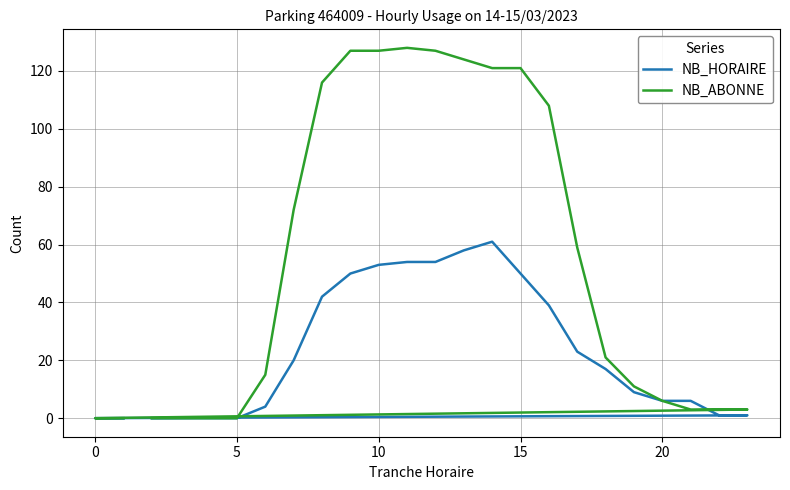

How many lines are shown in the chart?

2